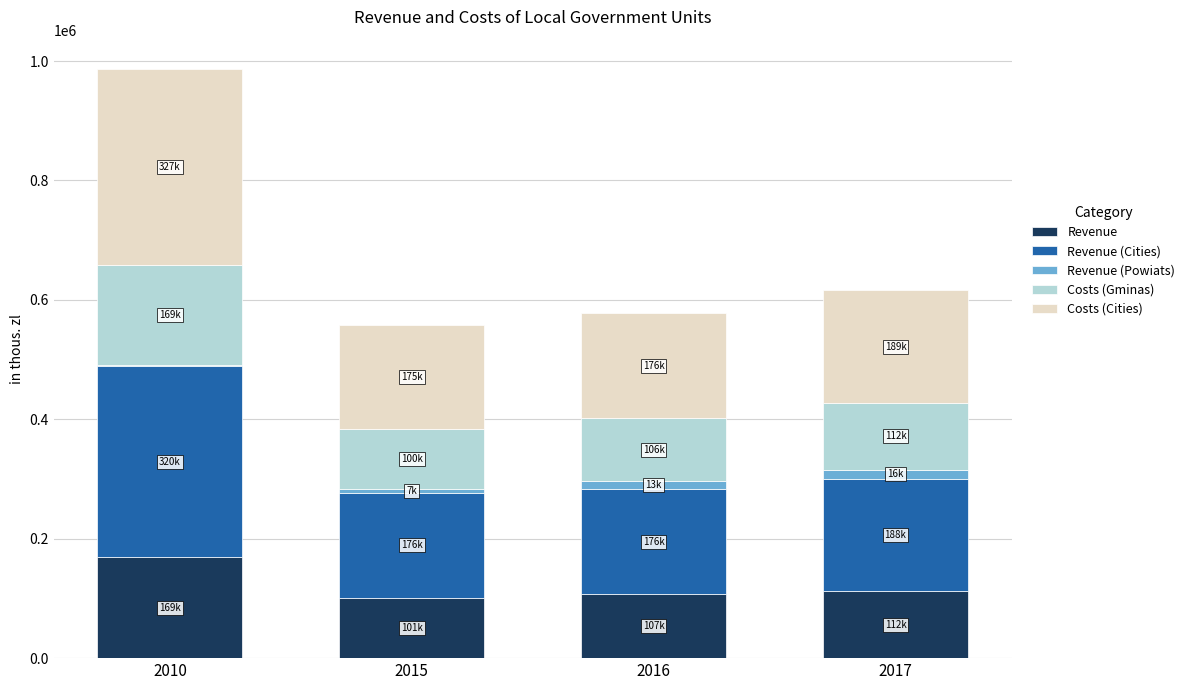

At which category is the sum across all series the highest?

2010